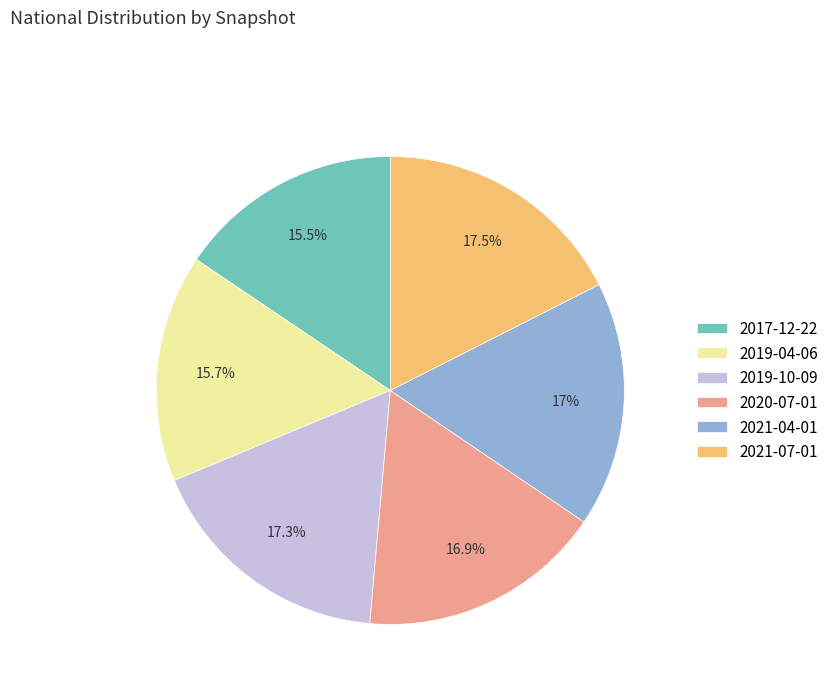

True or false: 2020-07-01 accounts for 26% of the total.

False